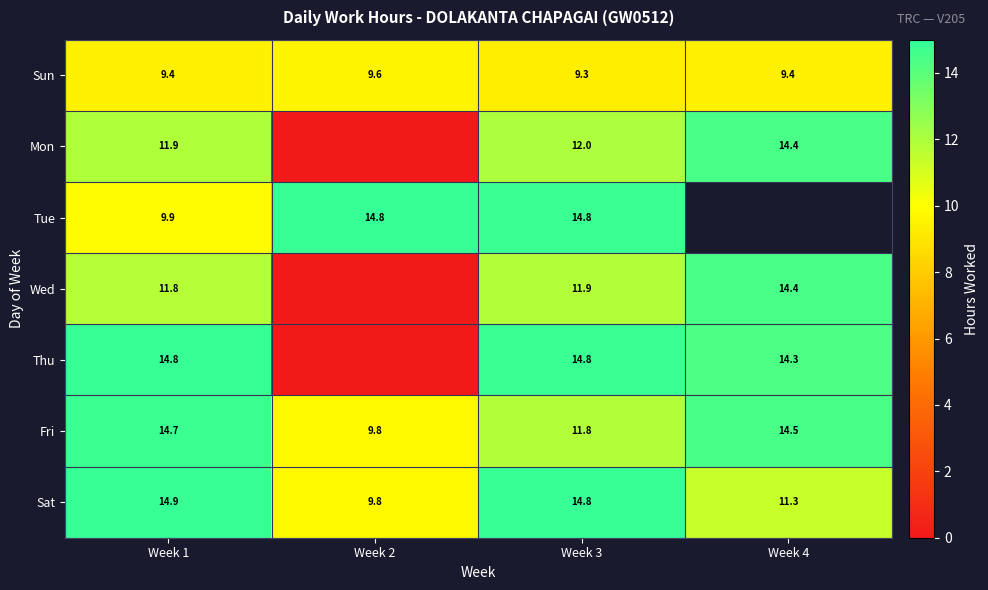

At Week 1, list the series in order from largest to smallest.

Sat, Thu, Fri, Mon, Wed, Tue, Sun